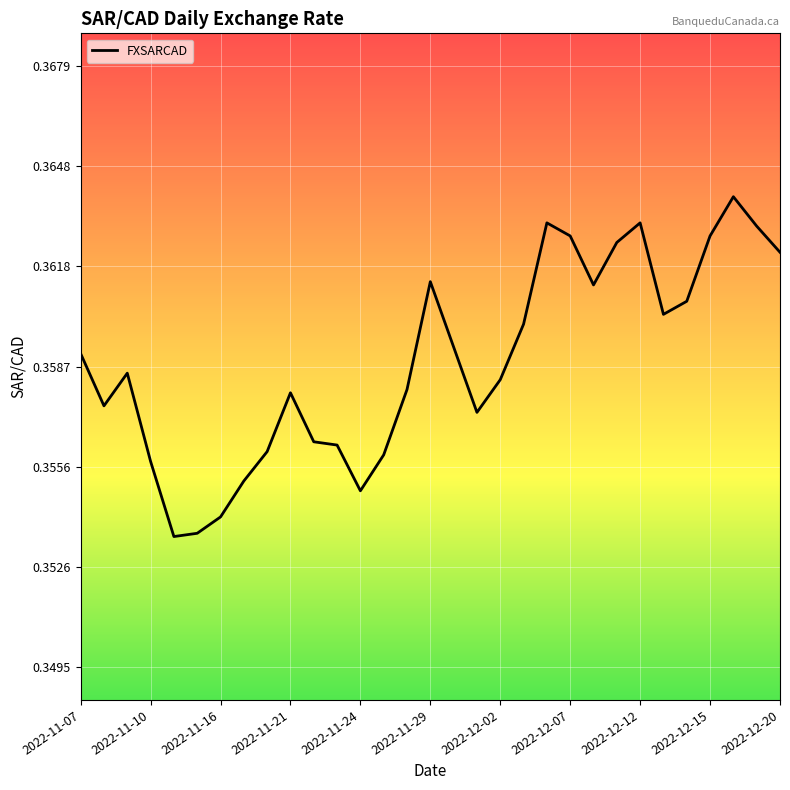

Is this an area chart (filled region under the line)?

No